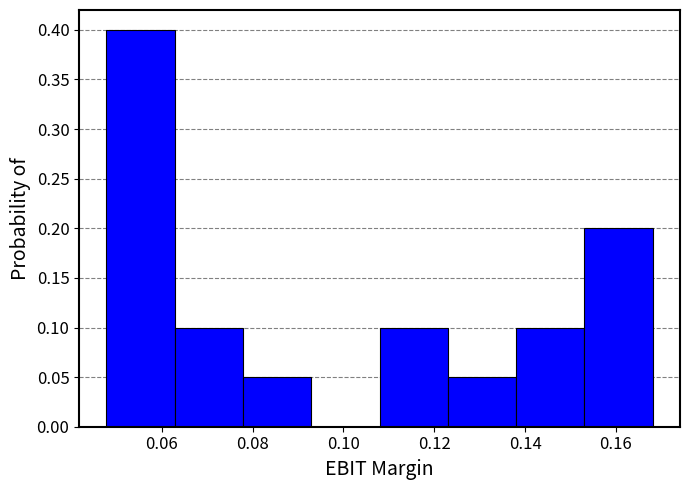

Reading left to right, list every bar in this chart as the range it spans on the x-axis followed by its height. Neither the bar edges nor the heights are printed on the chart, so give them approximately, as read against the axes.

0.048 to 0.062: 0.40
0.062 to 0.078: 0.10
0.078 to 0.092: 0.05
0.092 to 0.108: 0
0.108 to 0.122: 0.10
0.122 to 0.138: 0.05
0.138 to 0.154: 0.10
0.154 to 0.168: 0.20